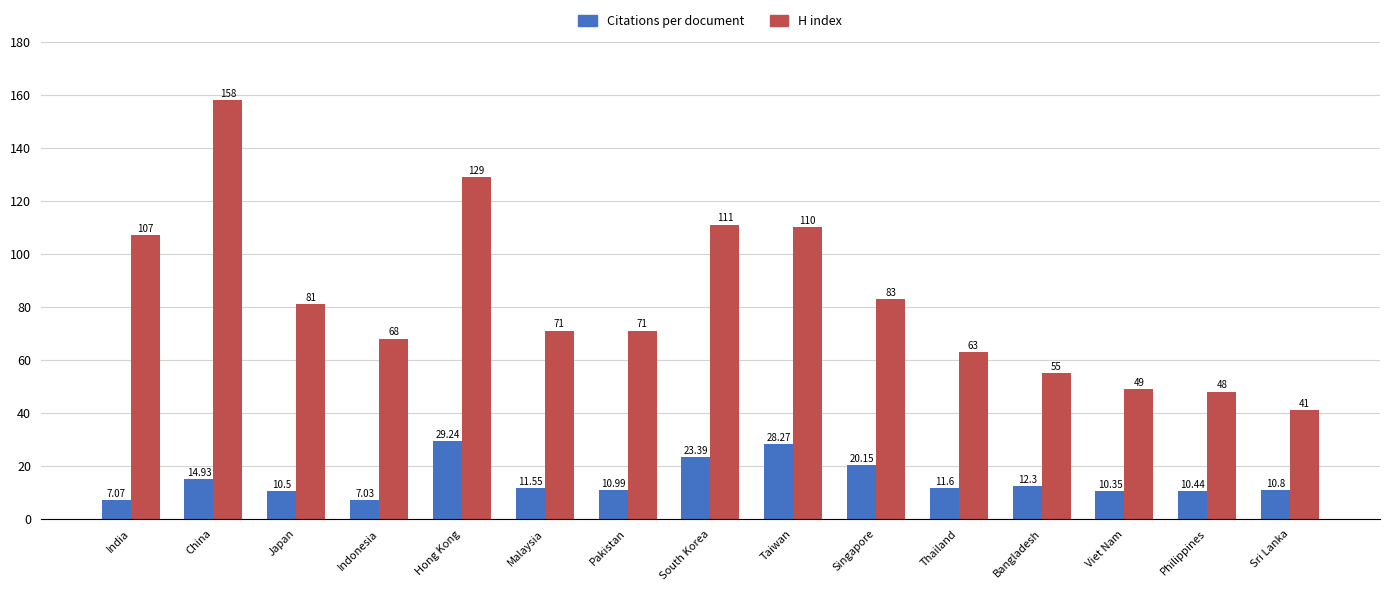

List the series in order of their overall mean, lowest first.

Citations per document, H index